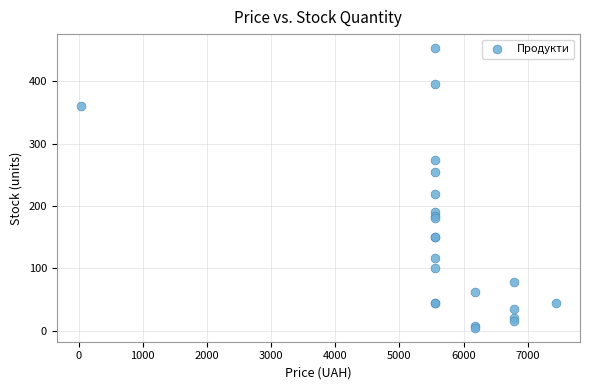

What Y value in the scatter plot is closest to 229?

220